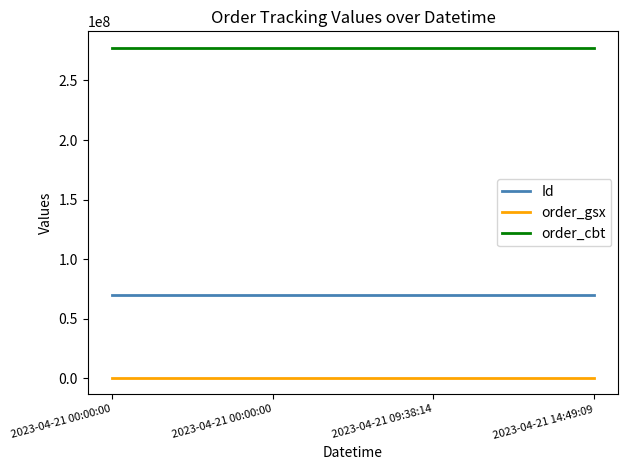

Between 2023-04-21 00:00:00 and 2023-04-21 14:49:09, which series saw the biggest shift?

Id